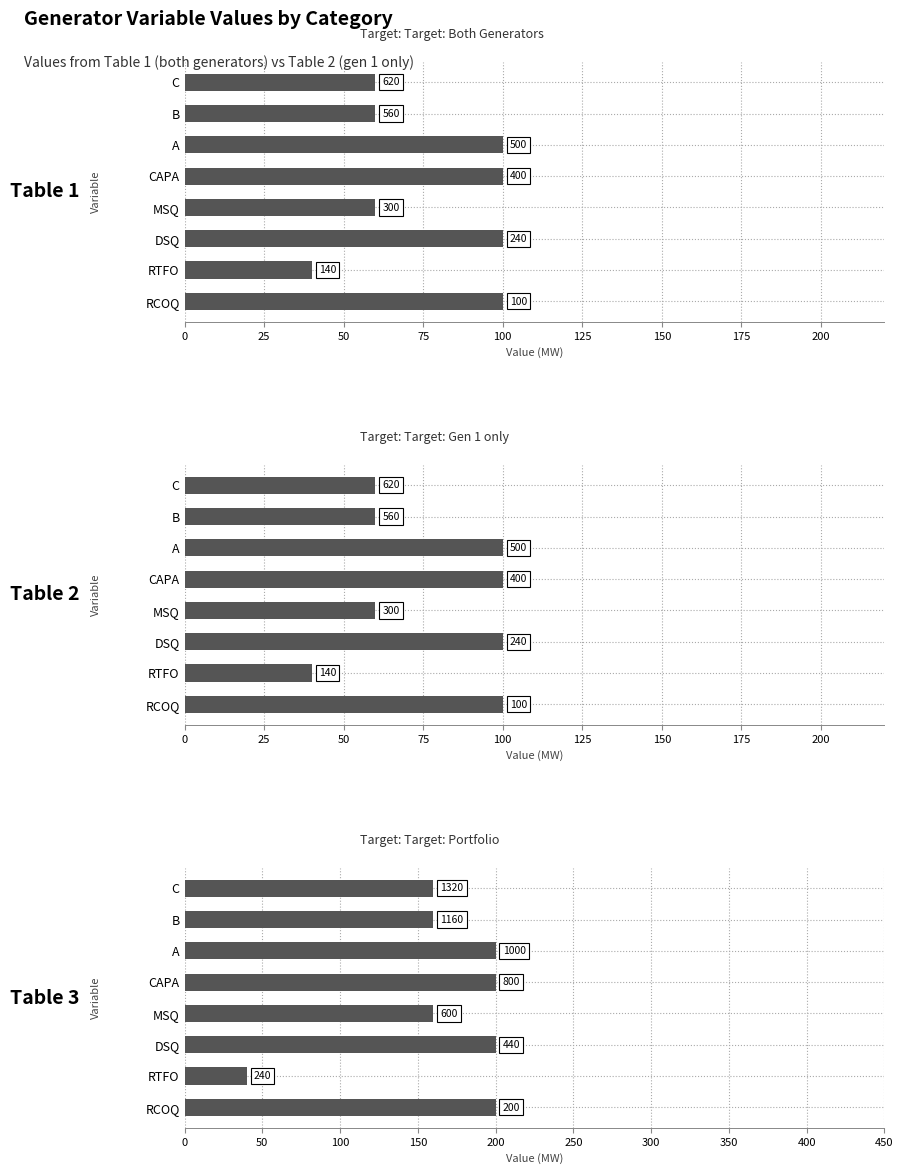

What is the smallest value displayed?

40